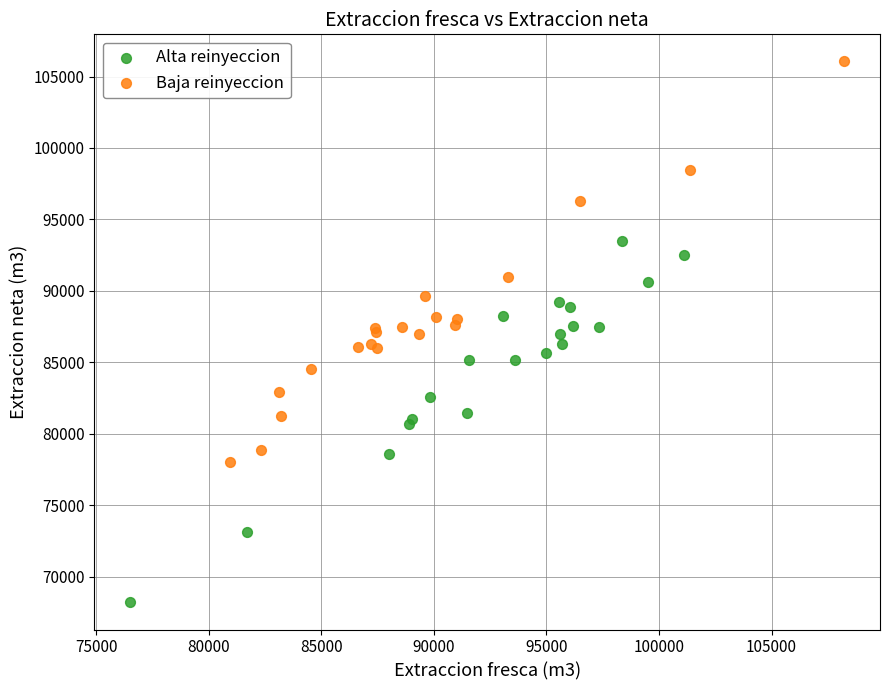

Which series reaches the minimum Y coordinate?

Alta reinyeccion